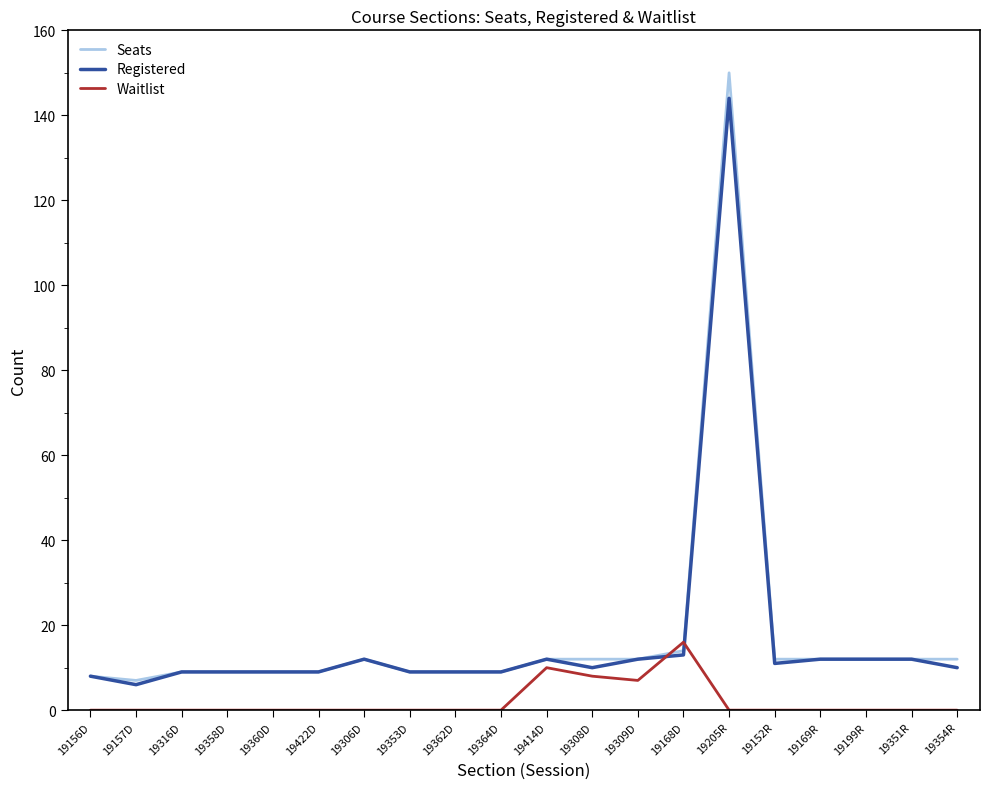

What are all the series names shown in the legend?

Seats, Registered, Waitlist